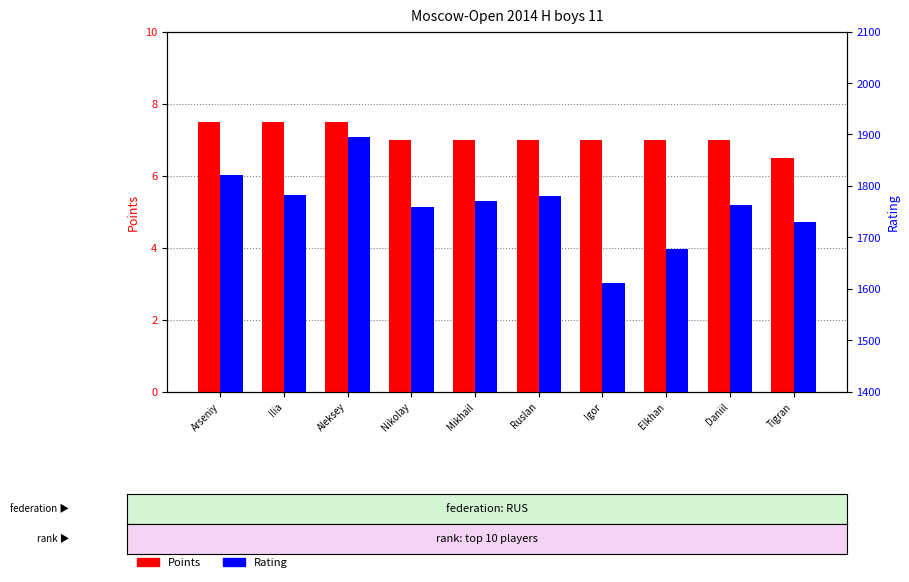

What are all the series names shown in the legend?

Points, Rating